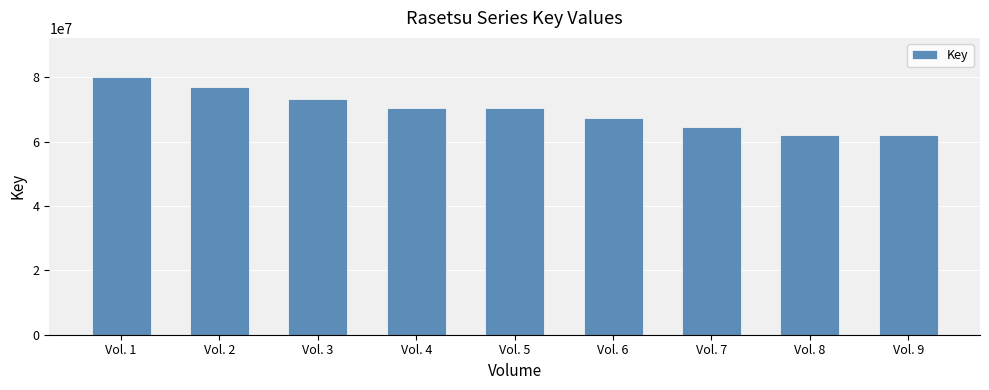

What is the sum of all values?

627318082